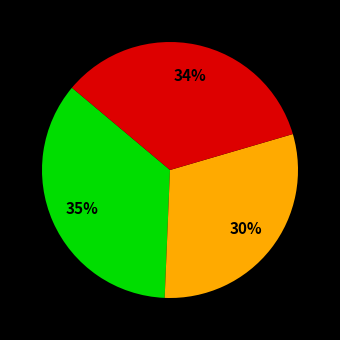

Does any single category account for the majority?

No